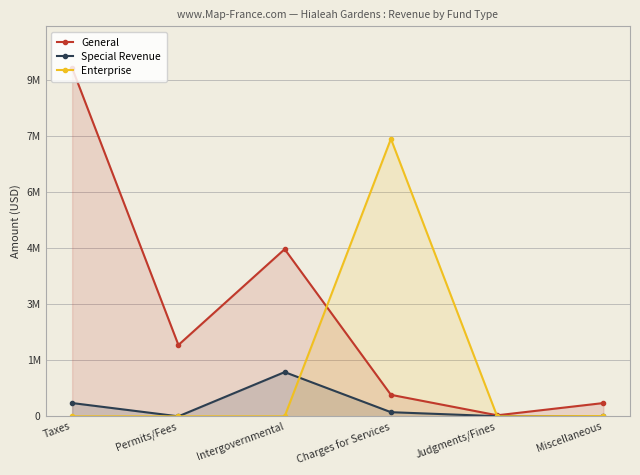

Reading left to right, what are all the values shown in this chart?

General: Taxes=9311769	Permits/Fees=1907939	Intergovernmental=4470919	Charges for Services=575257	Judgments/Fines=27509	Miscellaneous=355261
Special Revenue: Taxes=355391	Permits/Fees=0	Intergovernmental=1182769	Charges for Services=110904	Judgments/Fines=3532	Miscellaneous=0
Enterprise: Taxes=0	Permits/Fees=0	Intergovernmental=0	Charges for Services=7420376	Judgments/Fines=0	Miscellaneous=7380